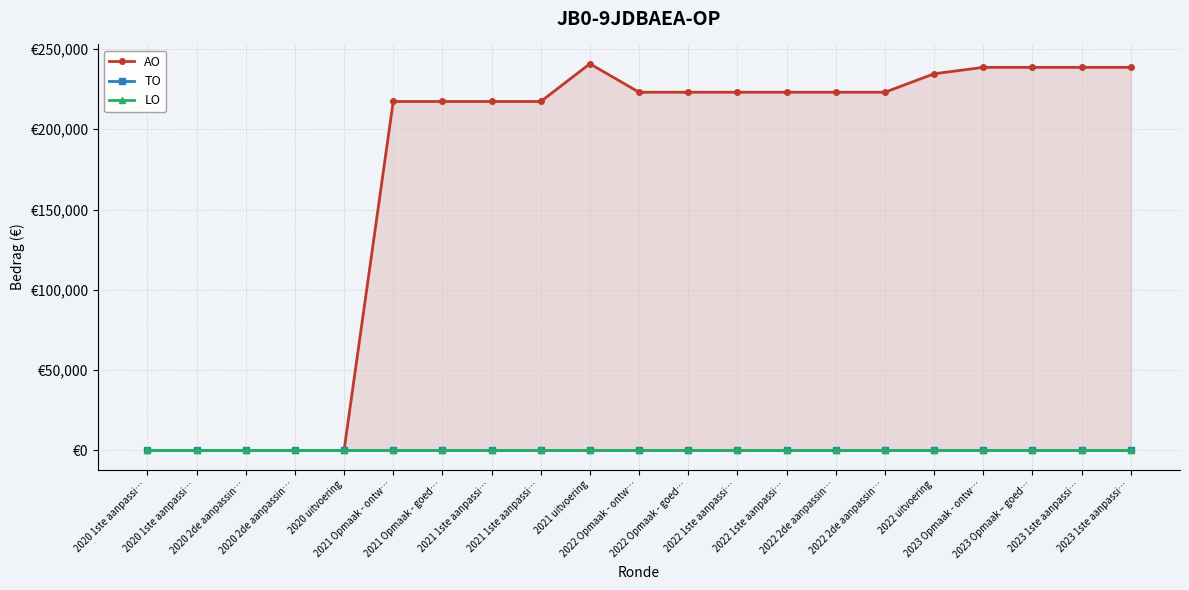

Which series has the largest total across all categories?

AO